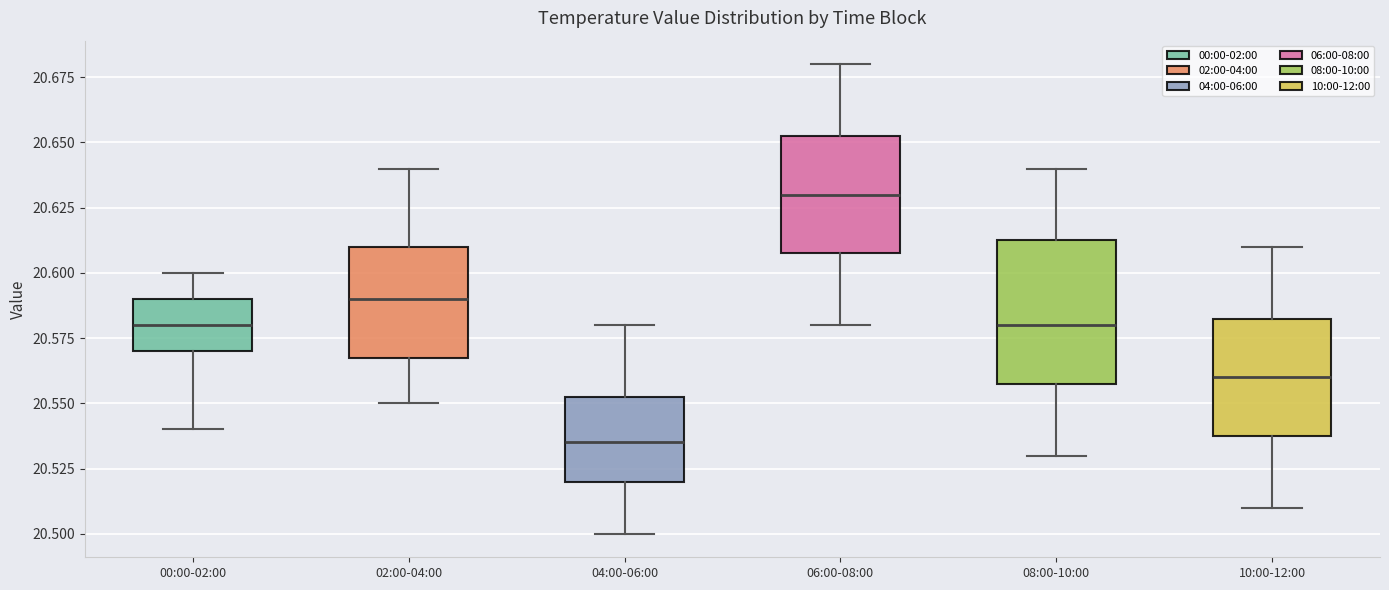

Comparing the boxes themselves (not the whiskers), which one is the tallest?

08:00-10:00